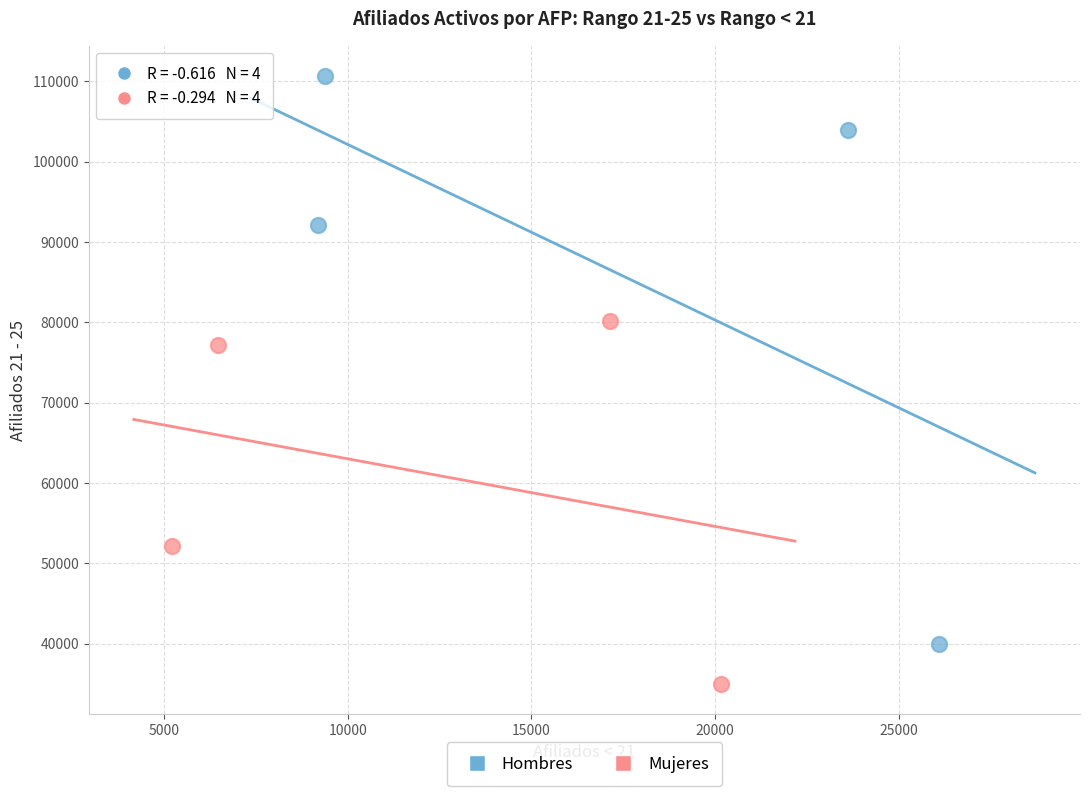

Which series reaches the maximum Y coordinate?

Hombres